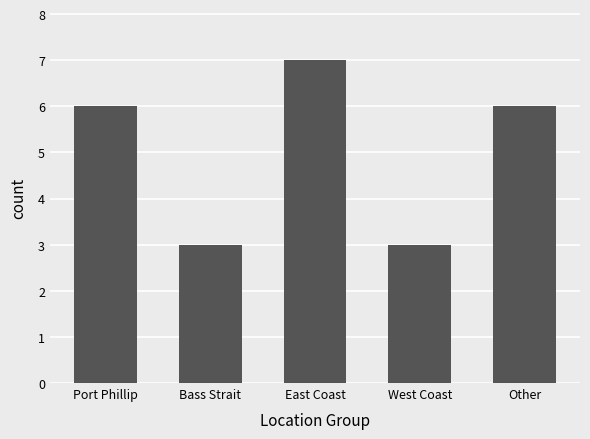

Is it true that the value at Bass Strait is 1?

False